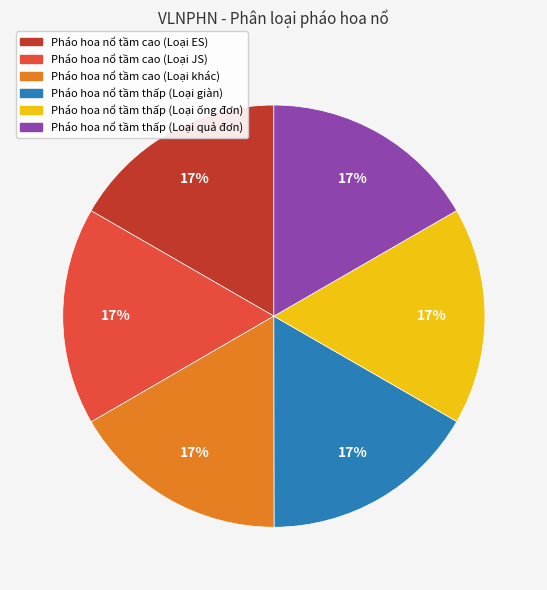

Is there any slice that represents more than half of the pie?

No